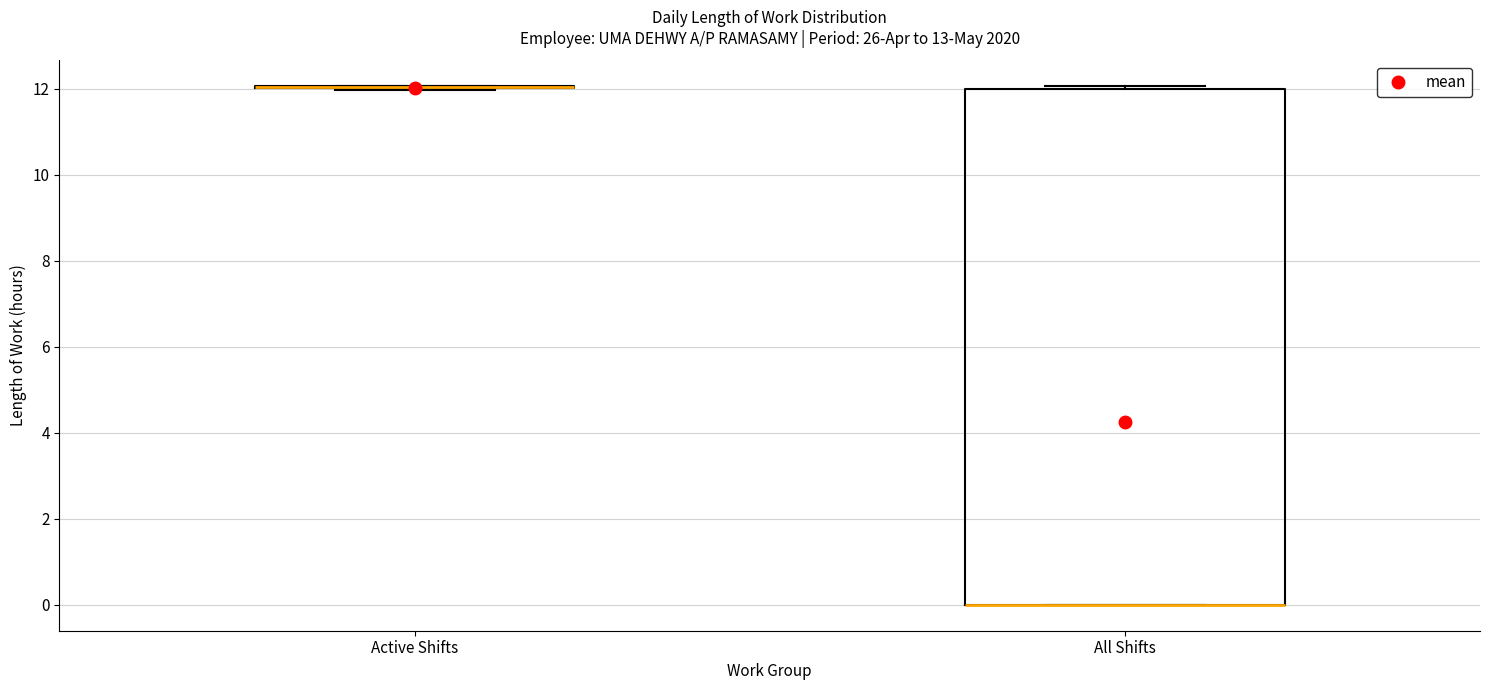

Reading left to right, read every box against the y-axis: the position of its median line, the range the box covers, and the ends of its whiskers. The values are not printed on the chart, so give them approximately, as read against the axis.

Active Shifts: box collapsed to a line at 12, whiskers 12 to 12
All Shifts: median 0 (drawn on the box's lower edge), box 0 to 12, whiskers 0 to 12 (just above the box's upper edge)